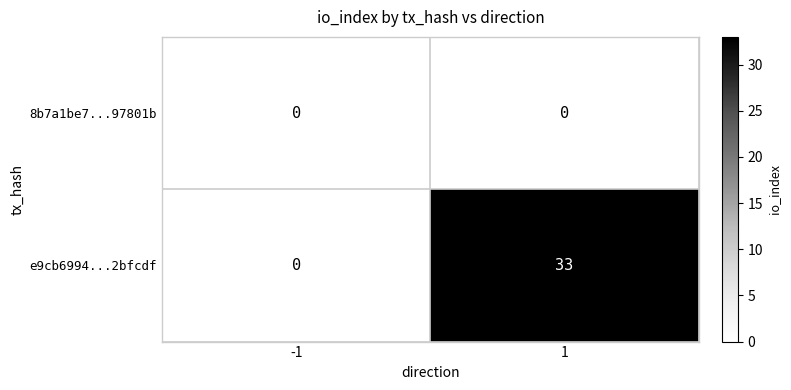

Reading left to right, extract all data points from this chart.

8b7a1be7...97801b: 0	0
e9cb6994...2bfcdf: 0	33